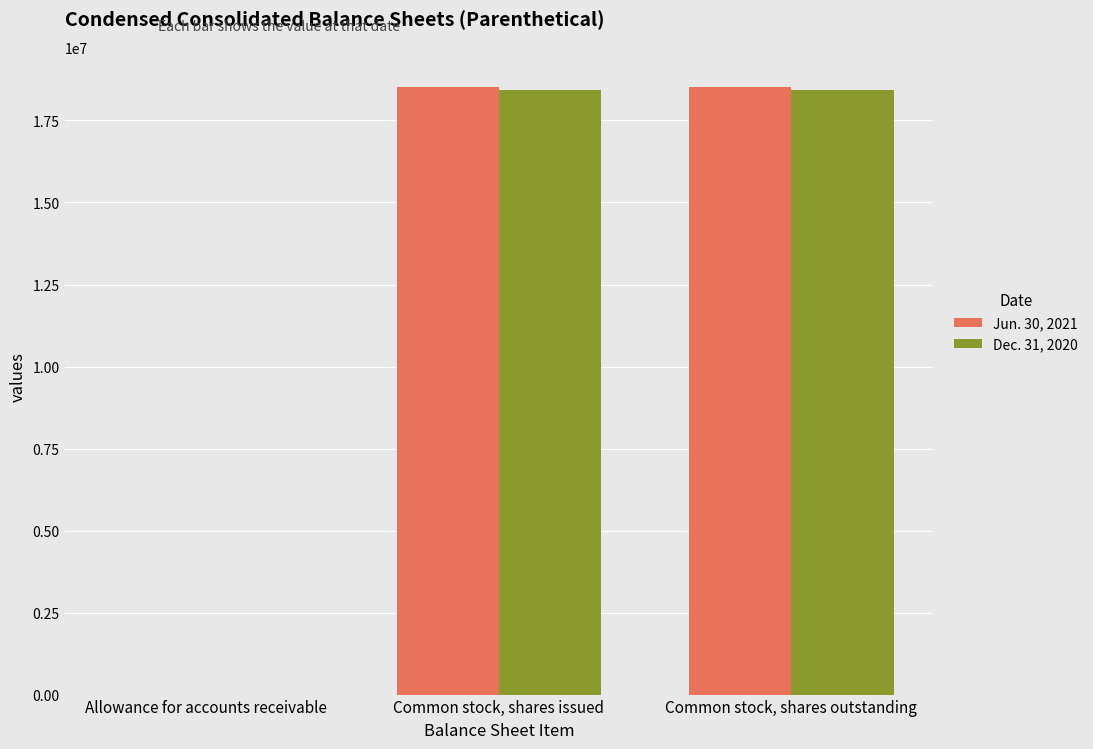

What is the maximum value shown in the chart?

18518515